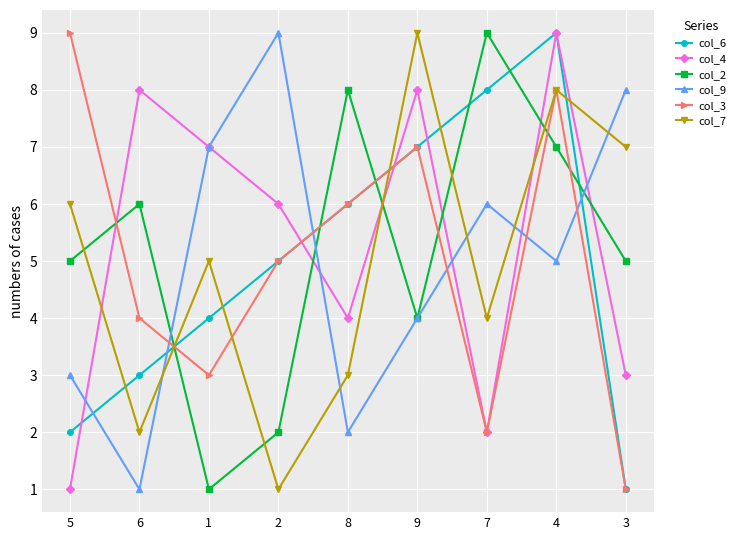

Between which two adjacent categories do col_7 and col_9 first intersect?

6 and 1